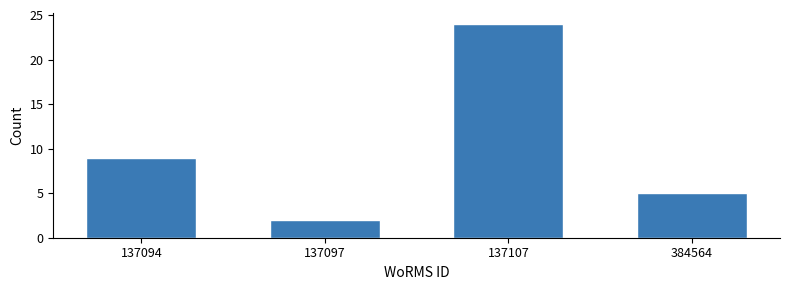

Reading right to left, what are all the values shown in this chart?

5	24	2	9